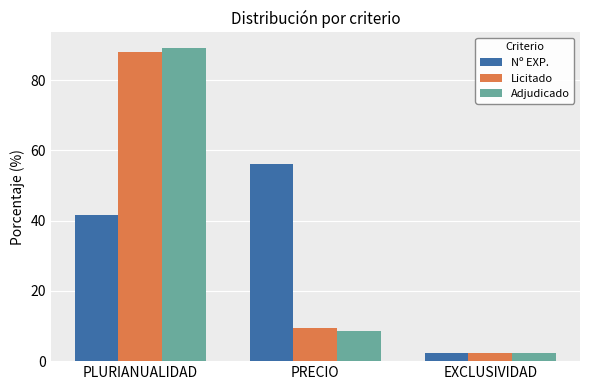

What is the spread (max minus min) of values at PRECIO?

47.6